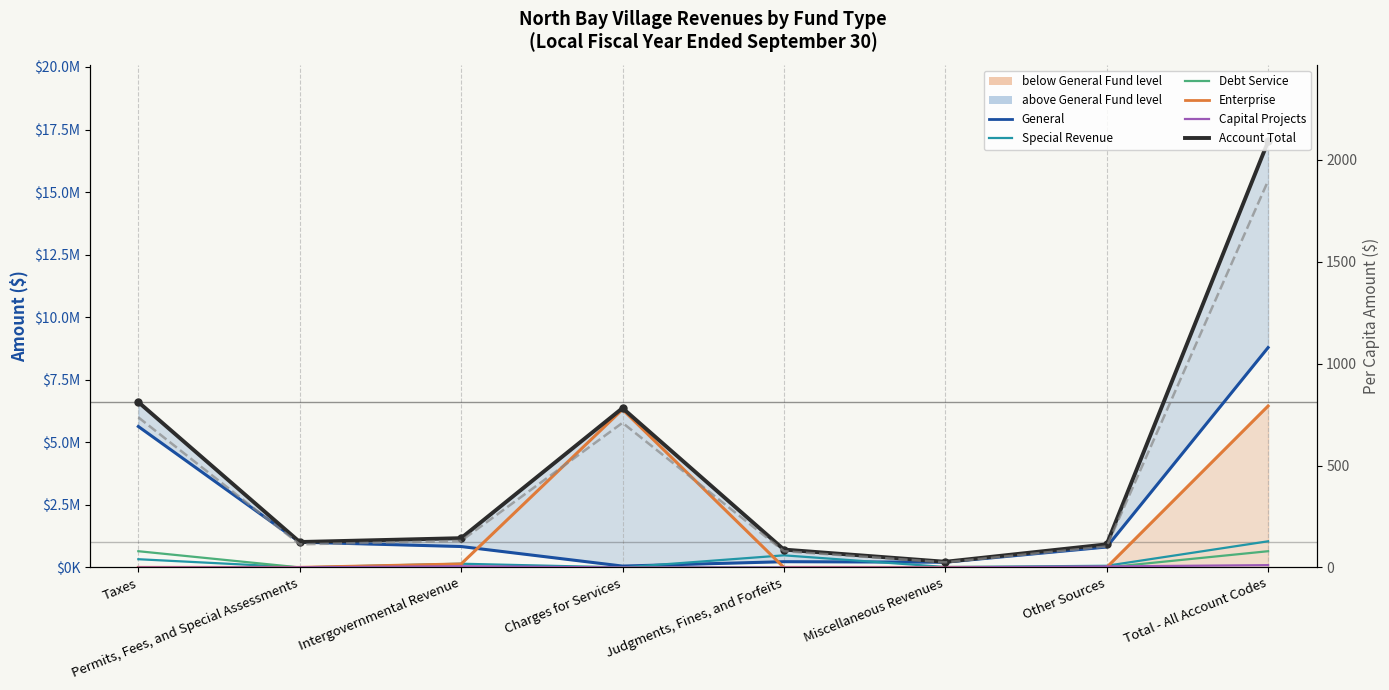

The value of Account Total at Intergovernmental Revenue is 1570548. True or false?

False